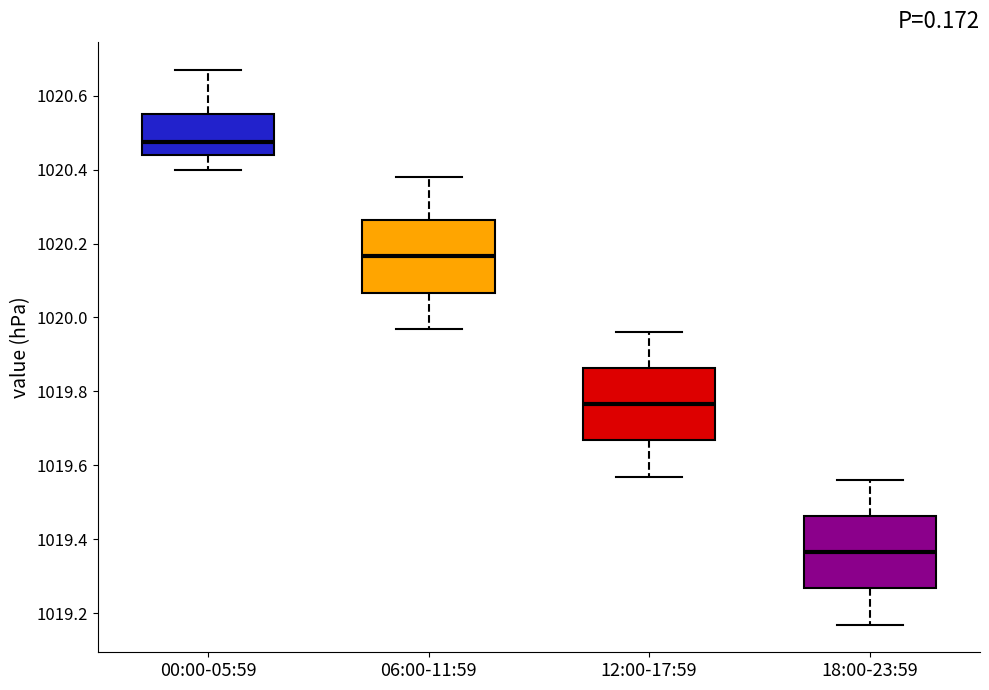

Reading left to right, transcribe this box plot: for each box, give where its median line is, the range the box spans, and where its two whiskers end, as read against the y-axis. The values are not printed on the chart, so give them approximately, as read against the axis.

00:00-05:59: median 1020.48, box 1020.44 to 1020.56, whiskers 1020.40 to 1020.68
06:00-11:59: median 1020.16, box 1020.06 to 1020.26, whiskers 1019.98 to 1020.38
12:00-17:59: median 1019.76, box 1019.66 to 1019.86, whiskers 1019.58 to 1019.96
18:00-23:59: median 1019.36, box 1019.26 to 1019.46, whiskers 1019.18 to 1019.56